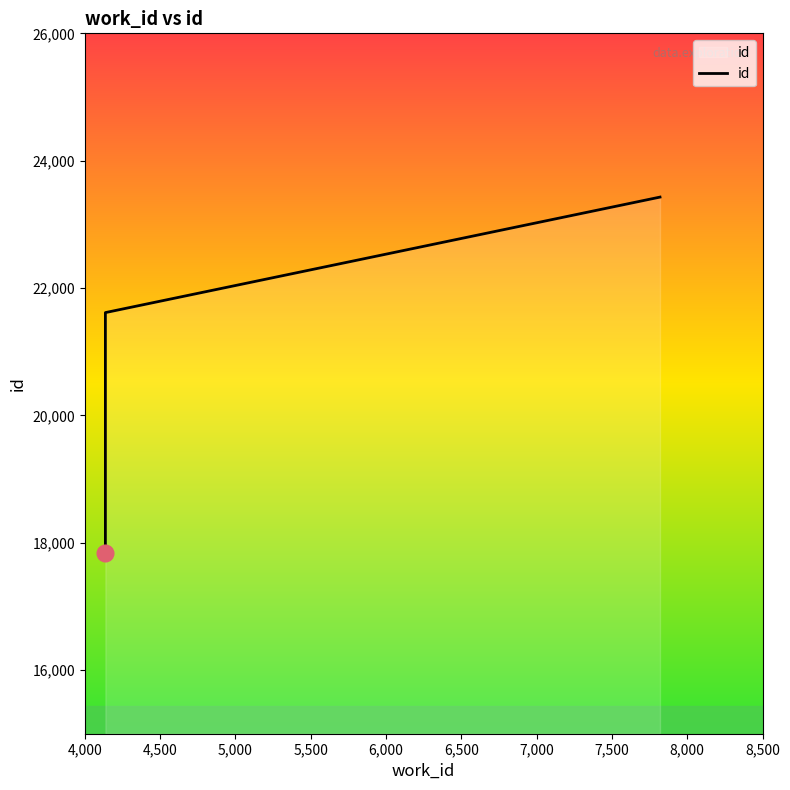

Count the number of data series in this chart.

1